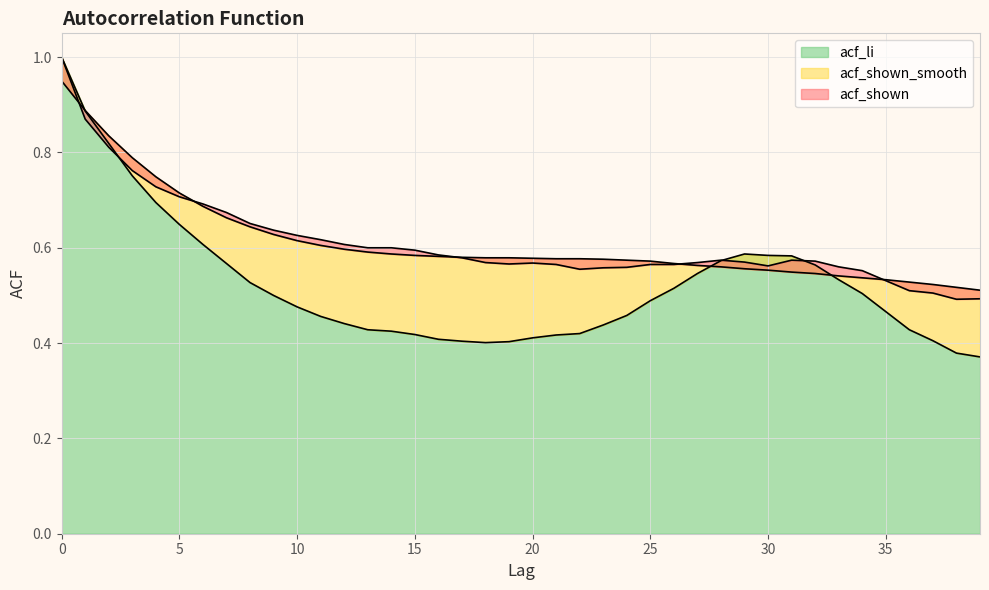

Which series has the widest spread of values?

acf_li